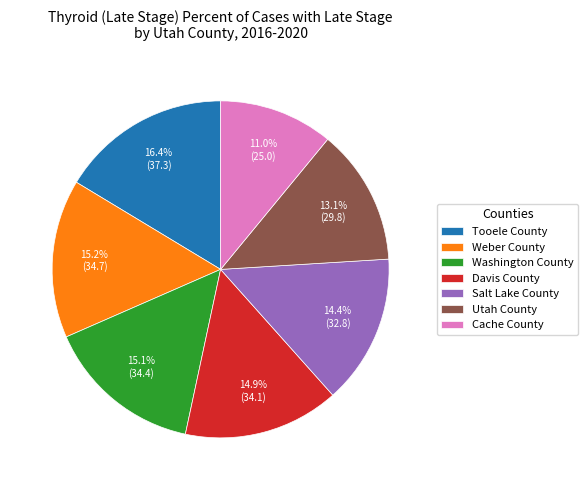

Between Utah County and Davis County, which is larger?

Davis County